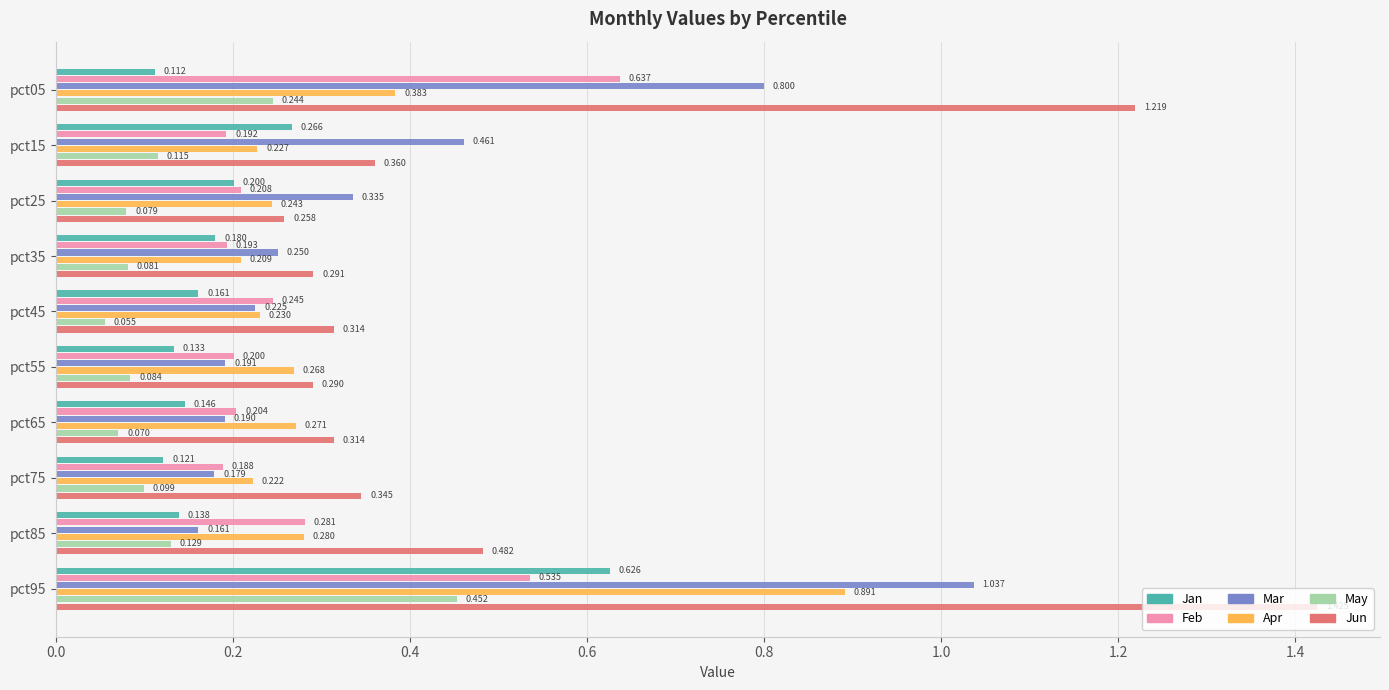

Which series has the largest total across all categories?

Jun